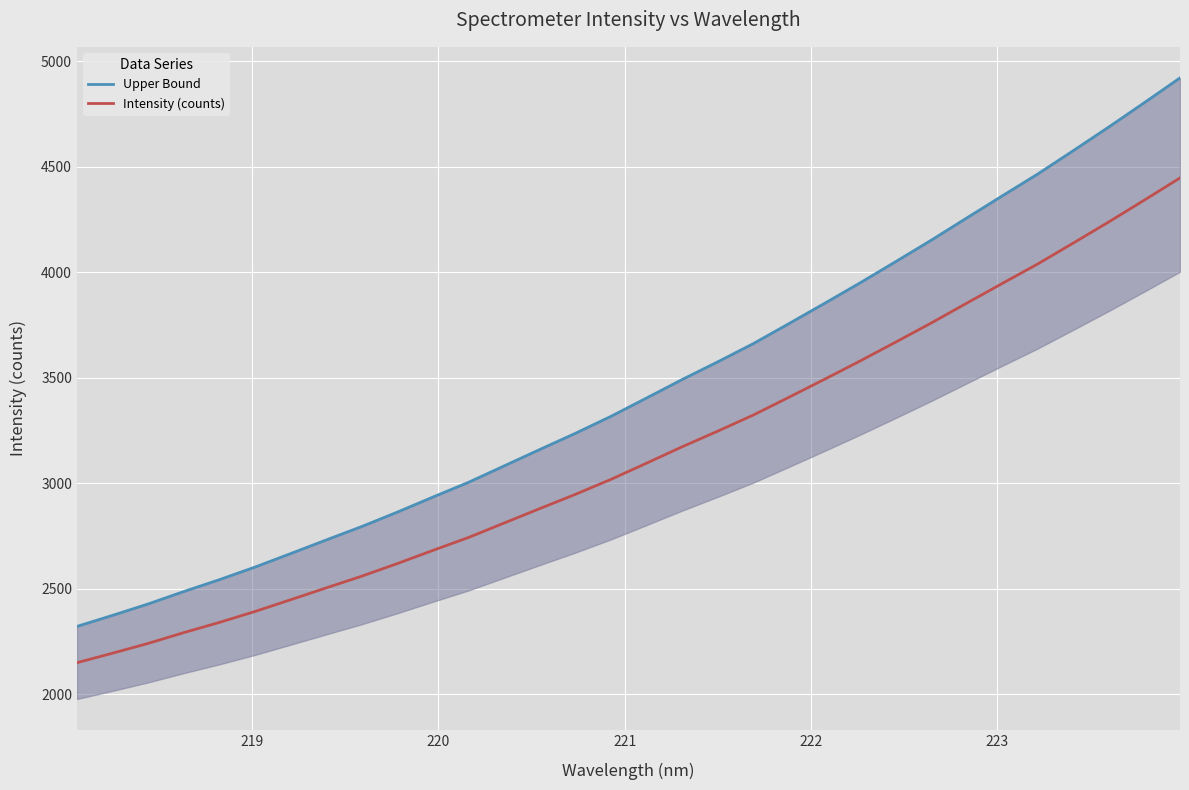

Is the value of Upper Bound at 21 greater than the value of Intensity (counts) at 24?

Yes